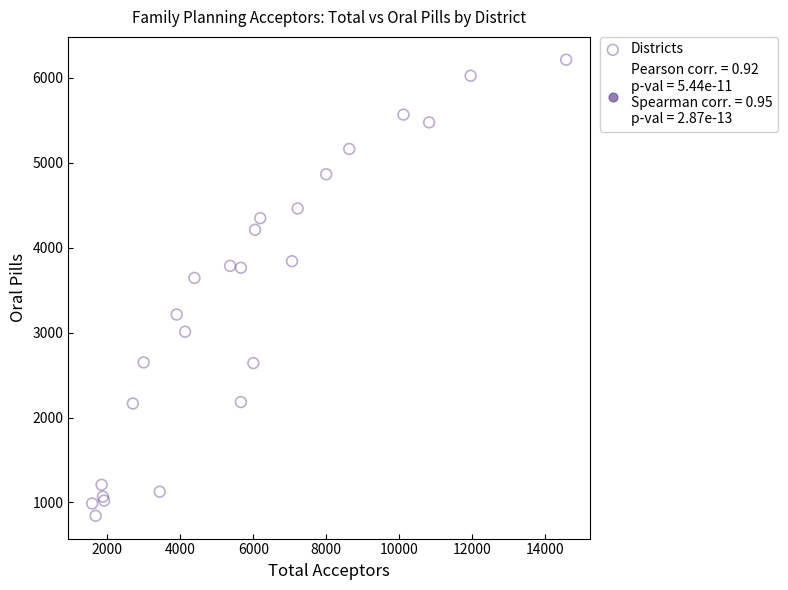

What Y value in the scatter plot is closest to 3528?

3644